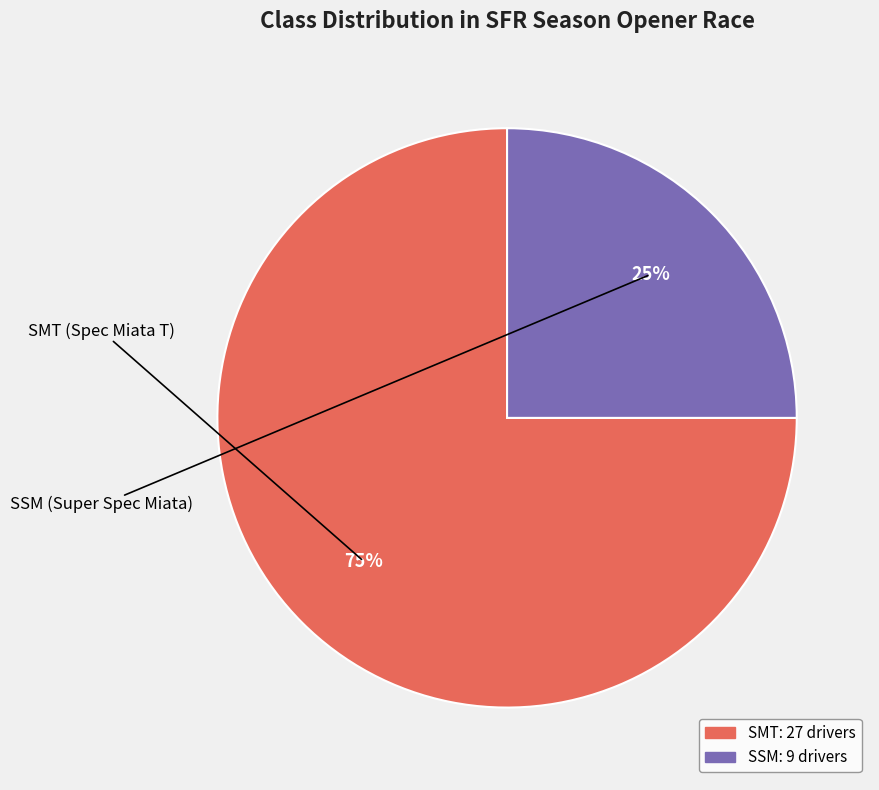

Is the sum of SMT and SSM greater than half?

Yes